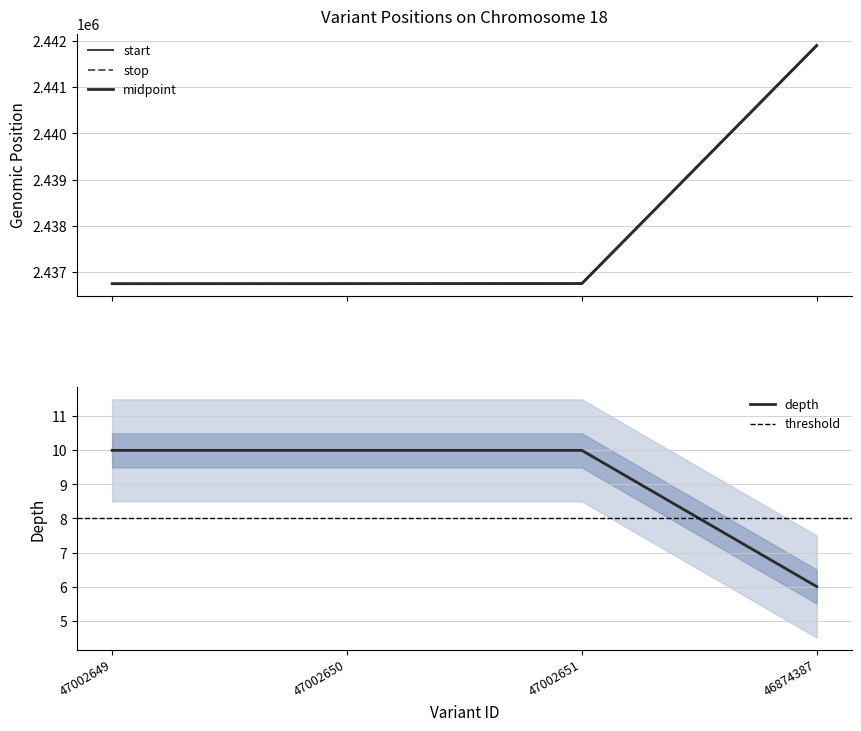

What is the sum of the depth values at 47002651 and 46874387?

16